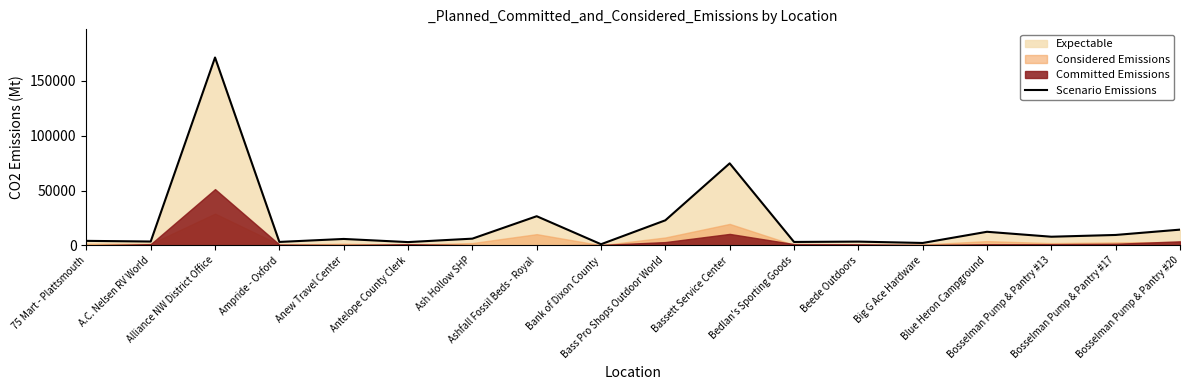

Rank the categories by value from highest to lowest.

Alliance NW District Office, Bassett Service Center, Ashfall Fossil Beds - Royal, Bass Pro Shops Outdoor World, Bosselman Pump & Pantry #20, Blue Heron Campground, Bosselman Pump & Pantry #17, Bosselman Pump & Pantry #13, Ash Hollow SHP, Anew Travel Center, 75 Mart - Plattsmouth, A.C. Nelsen RV World, Beede Outdoors, Ampride - Oxford, Bedlan's Sporting Goods, Antelope County Clerk, Big G Ace Hardware, Bank of Dixon County